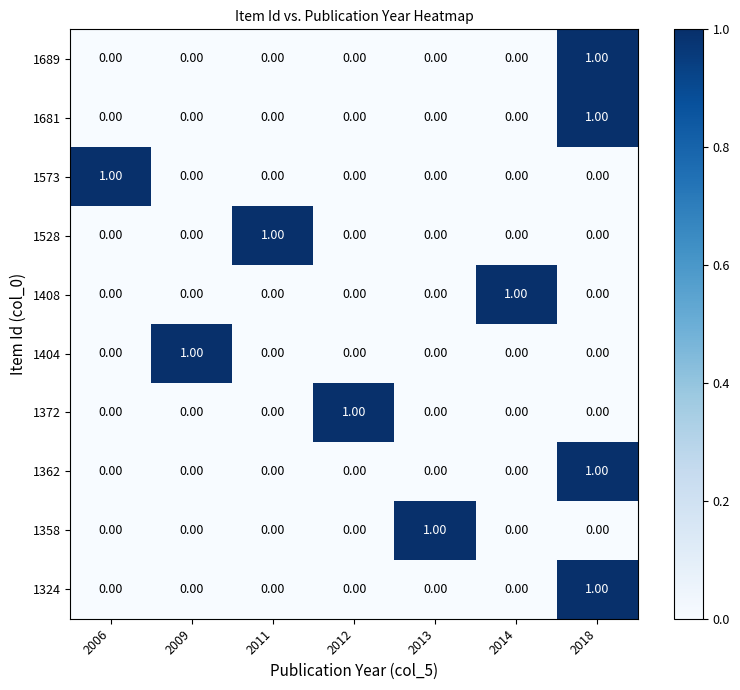

At which category is the sum across all series the highest?

2018